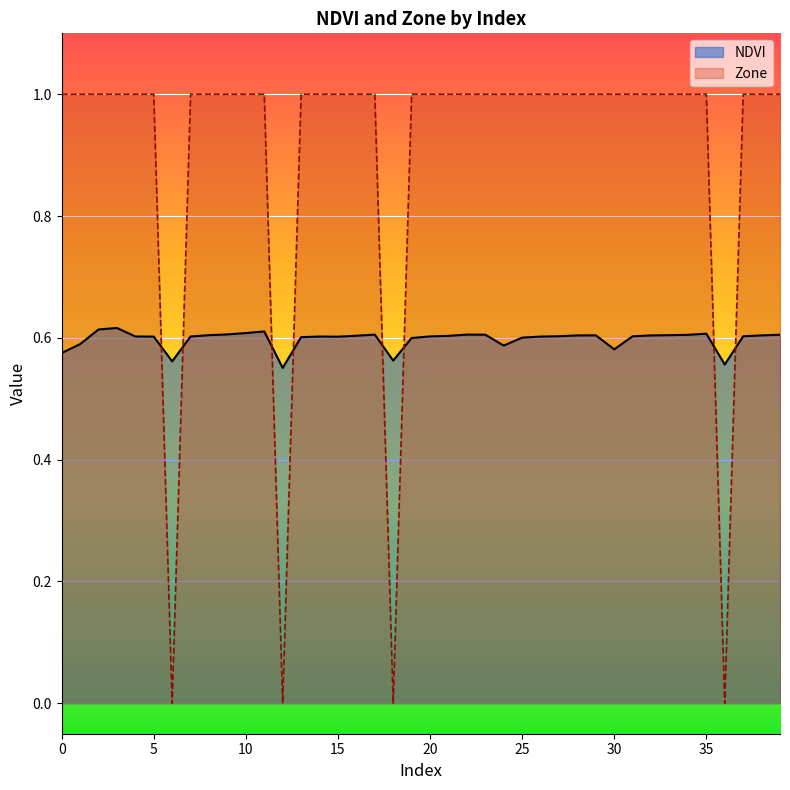

At how many categories does at least one series exceed 0?

40